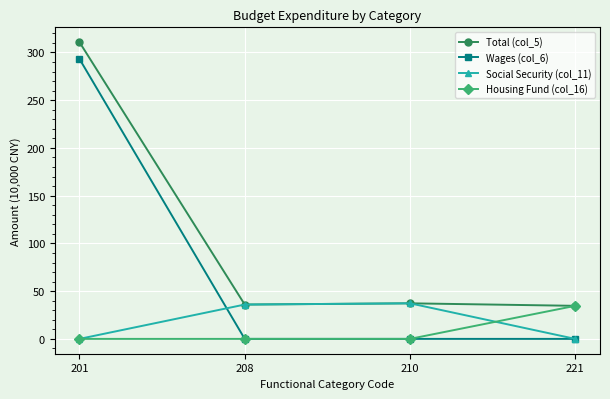

Which category has the highest value in the Wages (col_6) series?

201